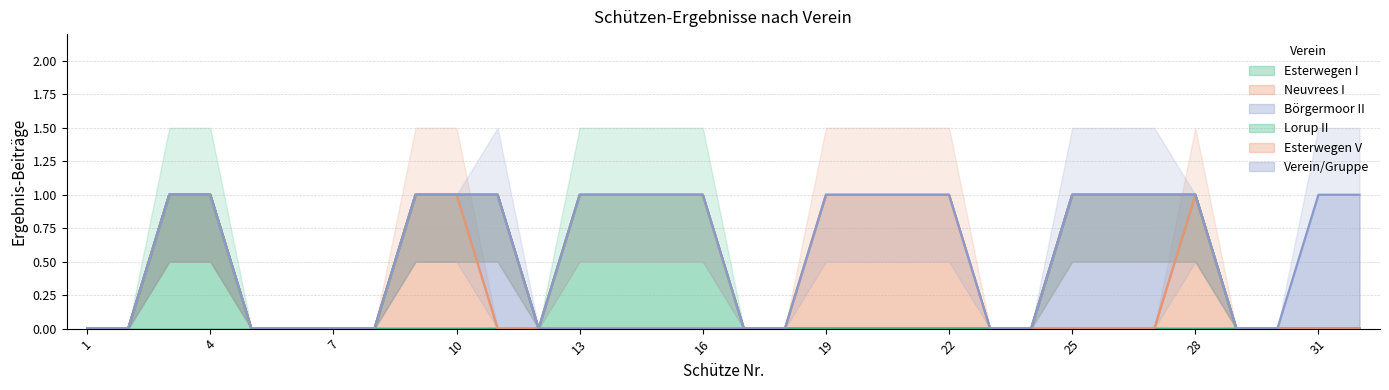

How many lines are shown in the chart?

6